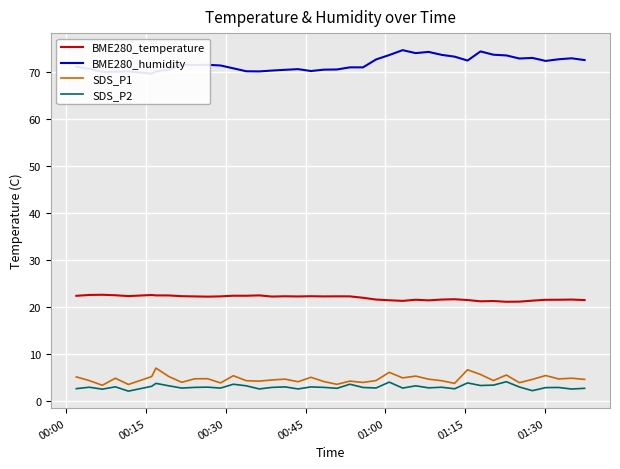

True or false: SDS_P2 and BME280_humidity intersect in this chart.

False